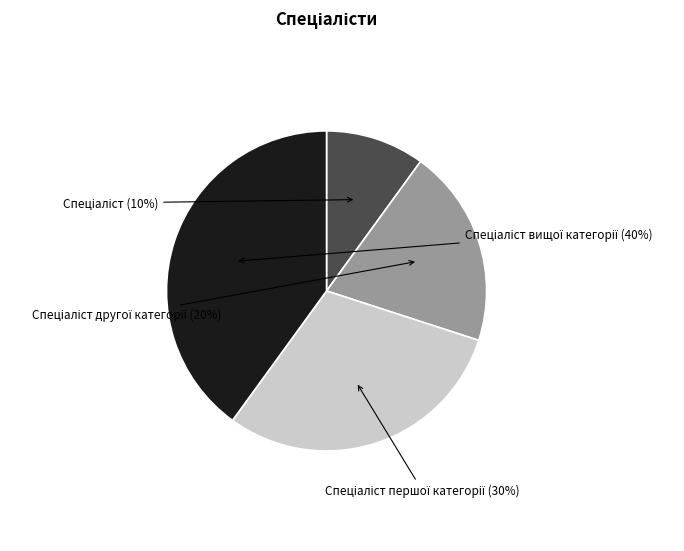

Does any single category account for the majority?

No